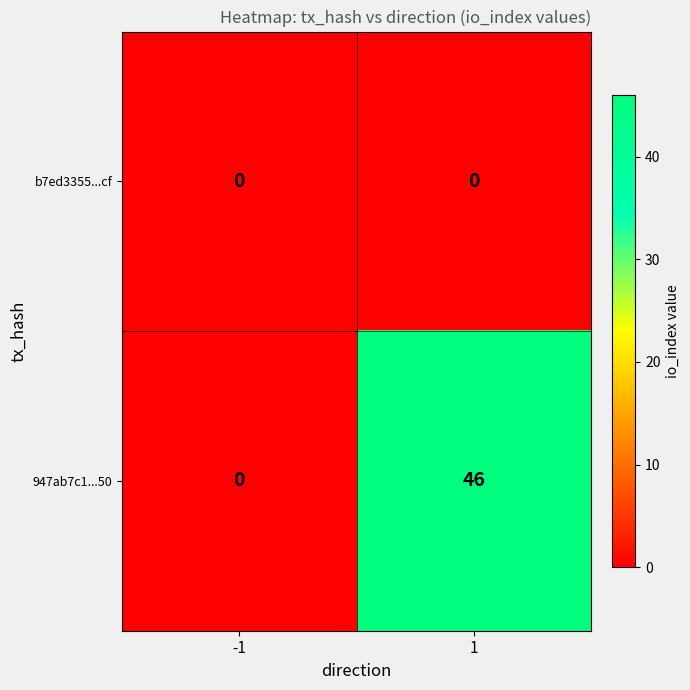

What is the maximum value shown in the chart?

46